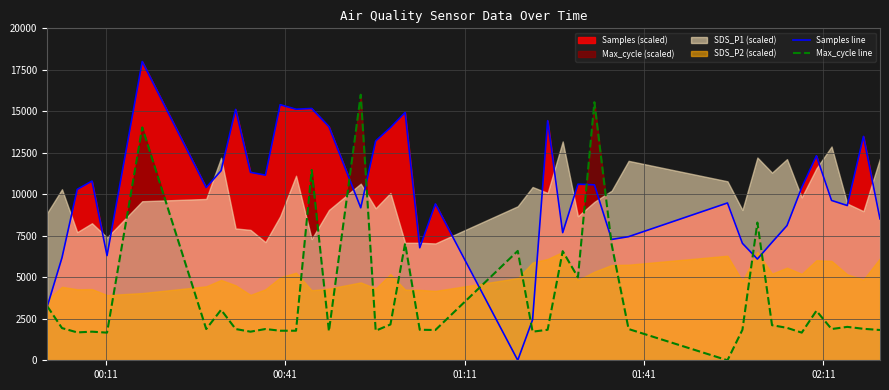

What is the maximum value for Samples line?

18000.0